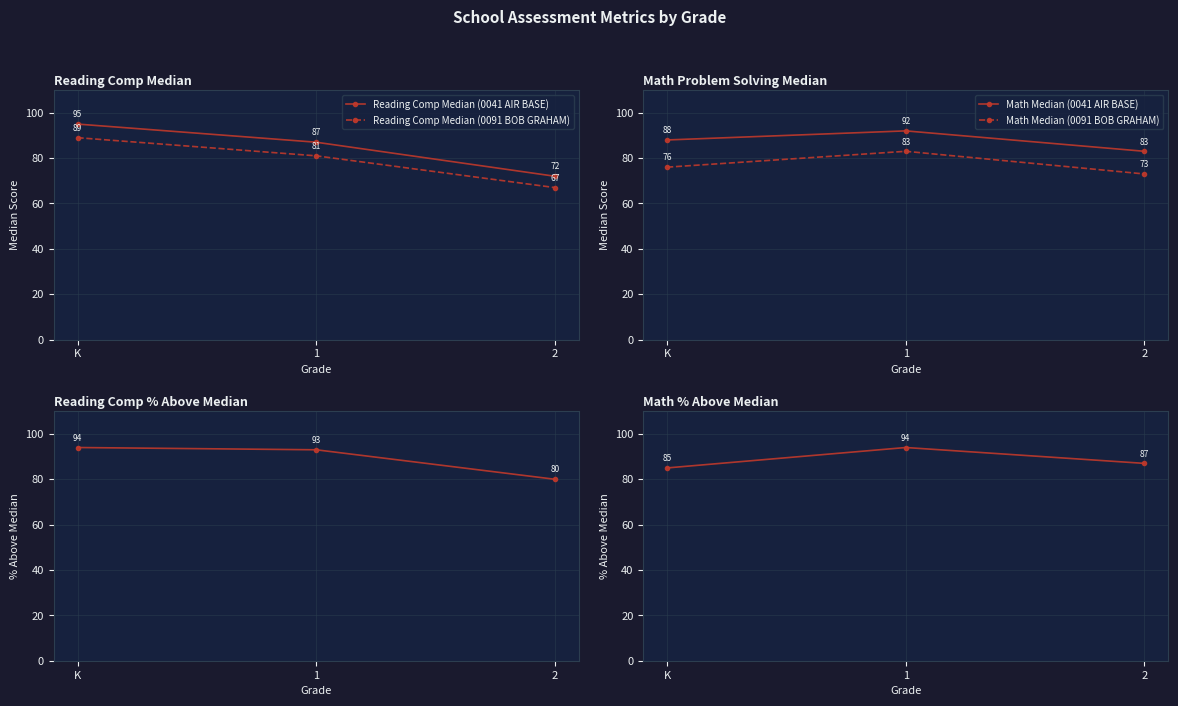

How many data points does each series have?

3